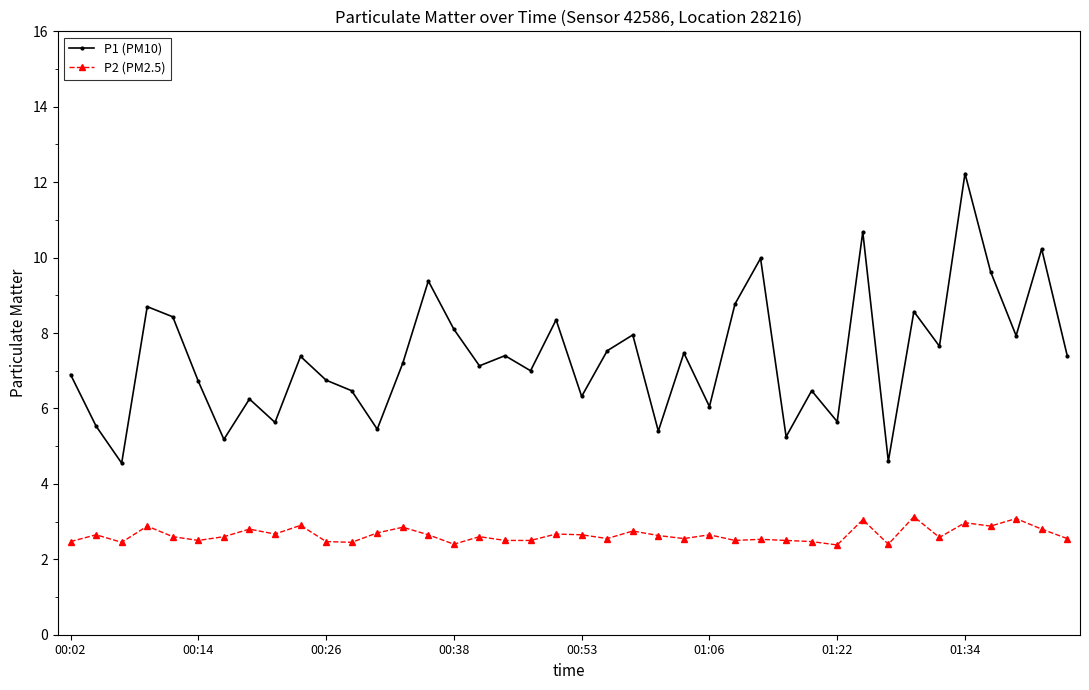

True or false: P1 (PM10) and P2 (PM2.5) cross at least once.

False